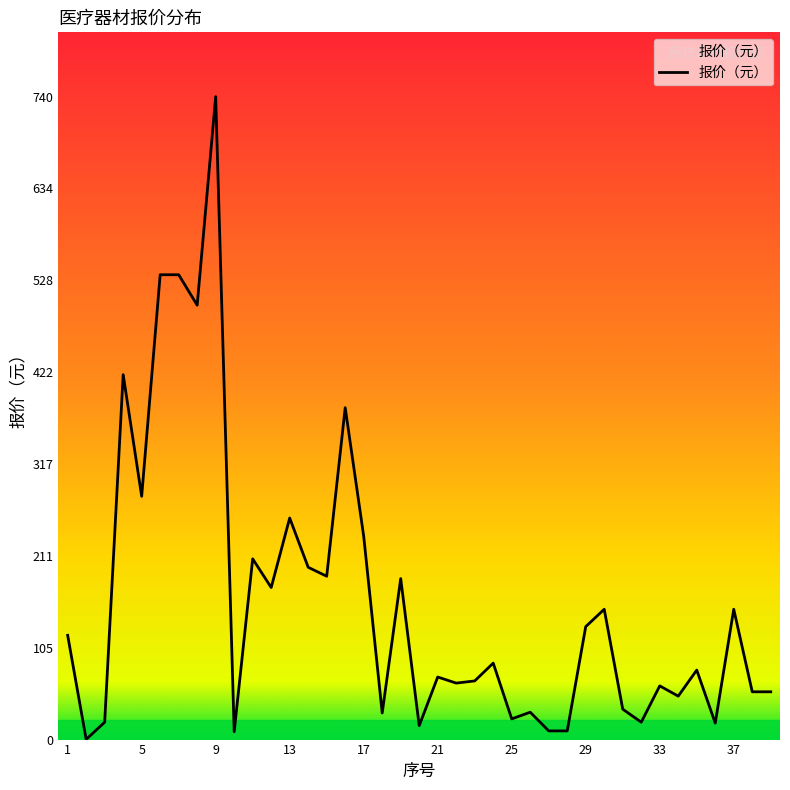

What is the greatest value displayed?

740.0